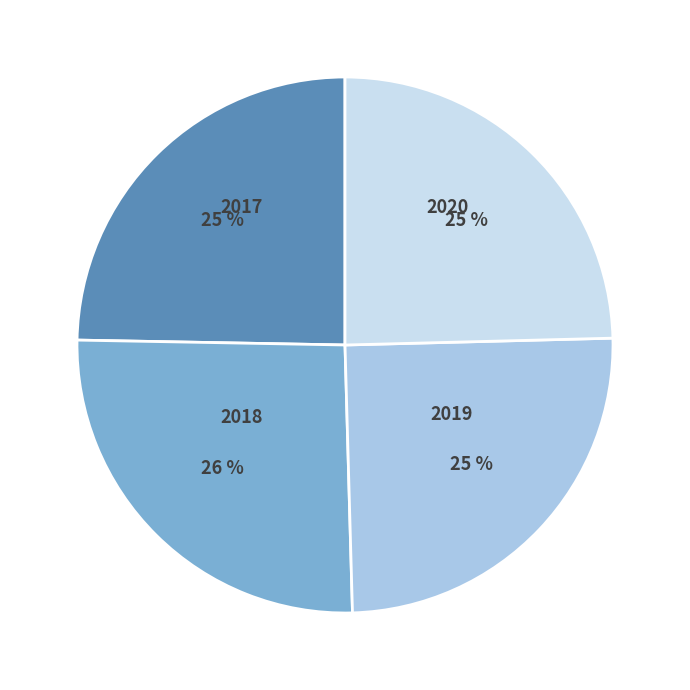

What is the largest slice in the pie chart?

2018